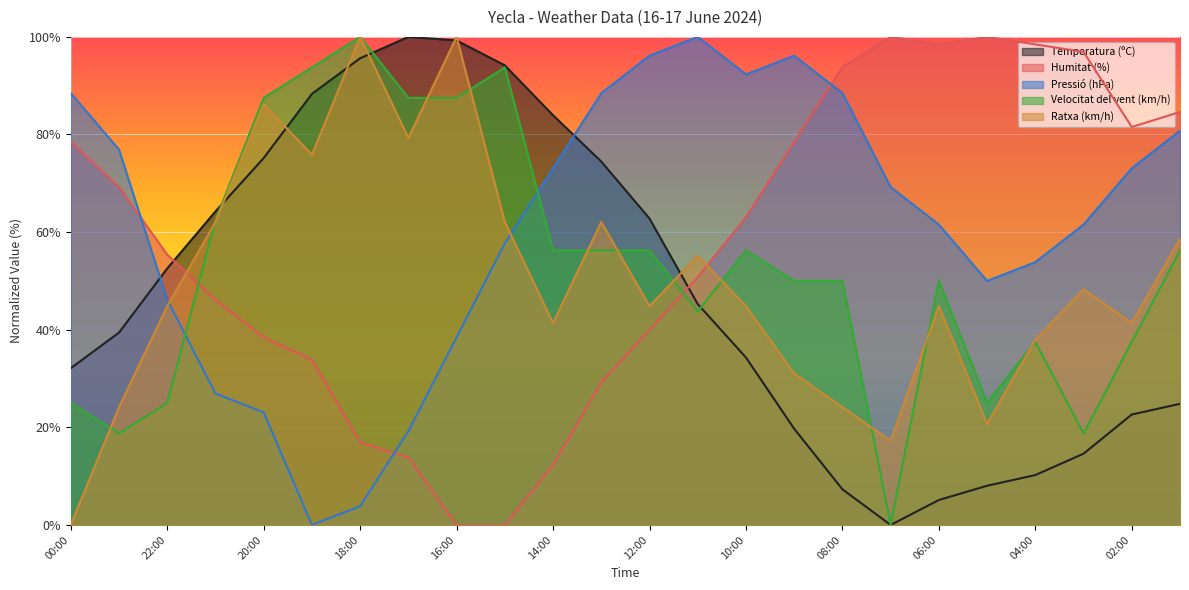

Where does the Velocitat del vent (km/h) series first go above 56?

21:00